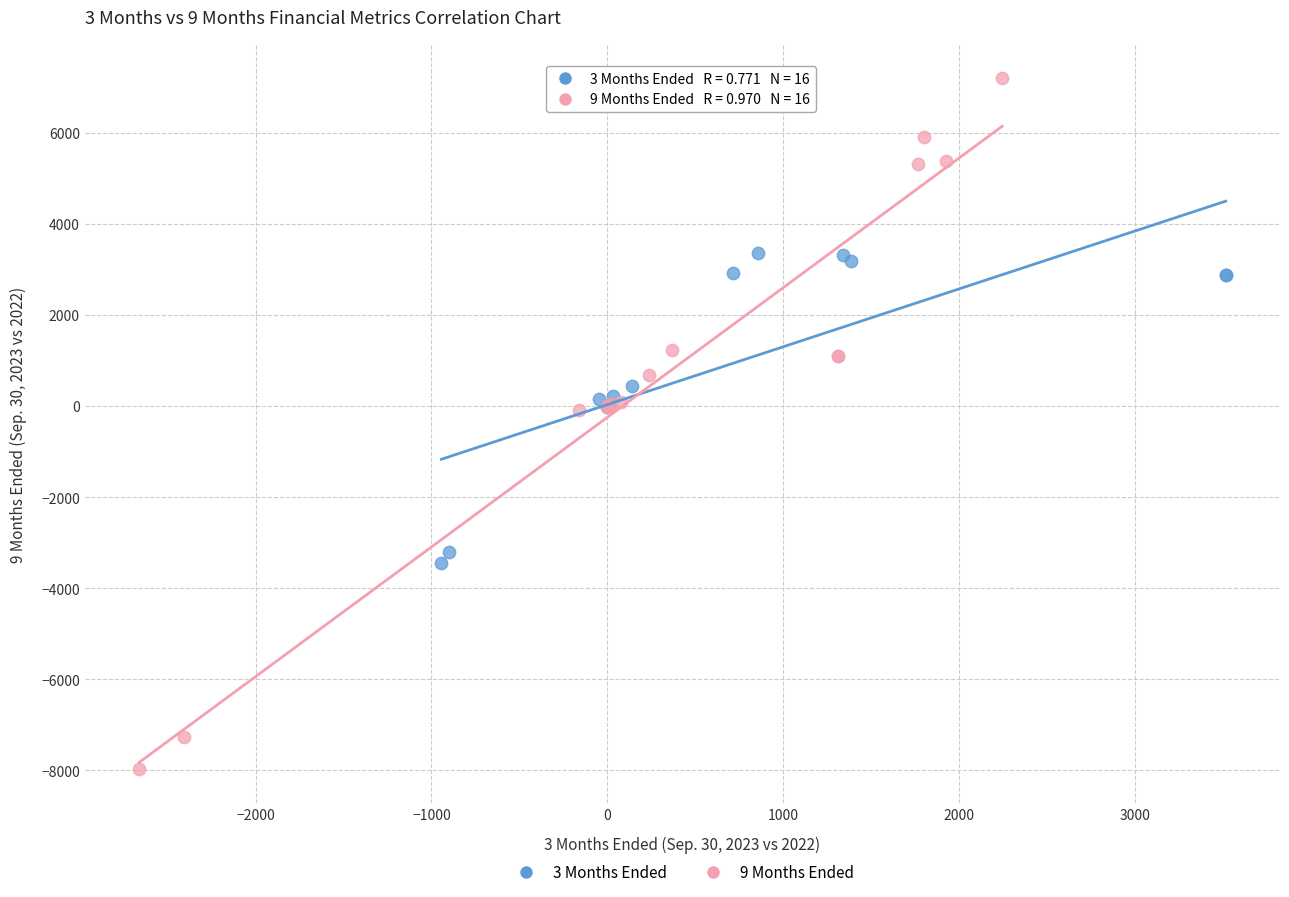

Which series reaches the minimum Y coordinate?

9 Months Ended